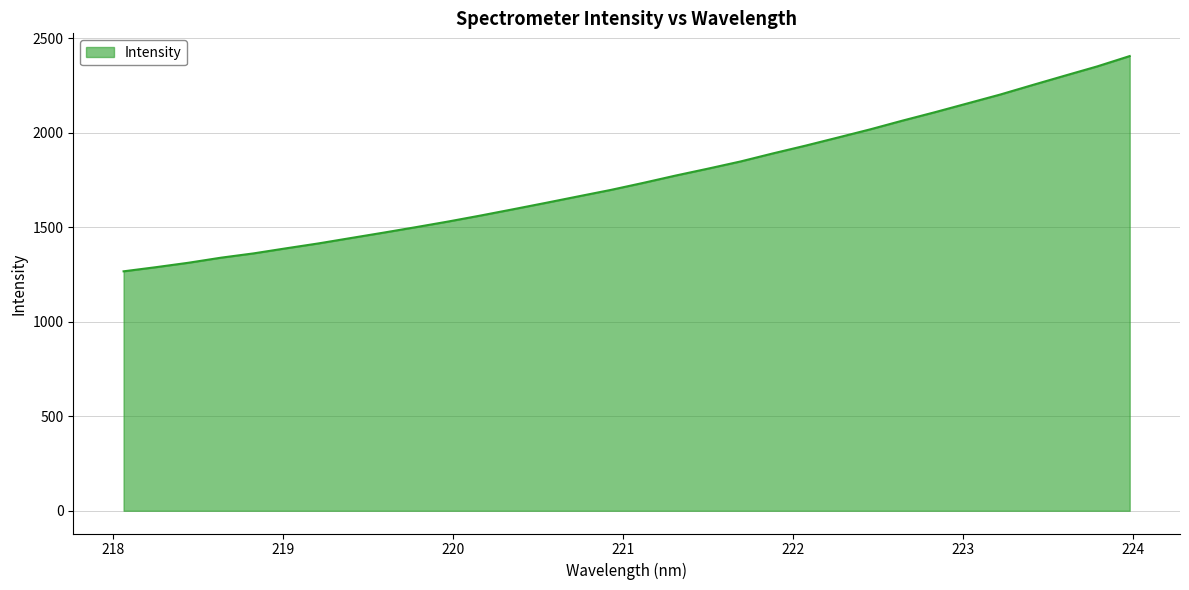

What is the difference between the maximum and minimum values?

1138.8